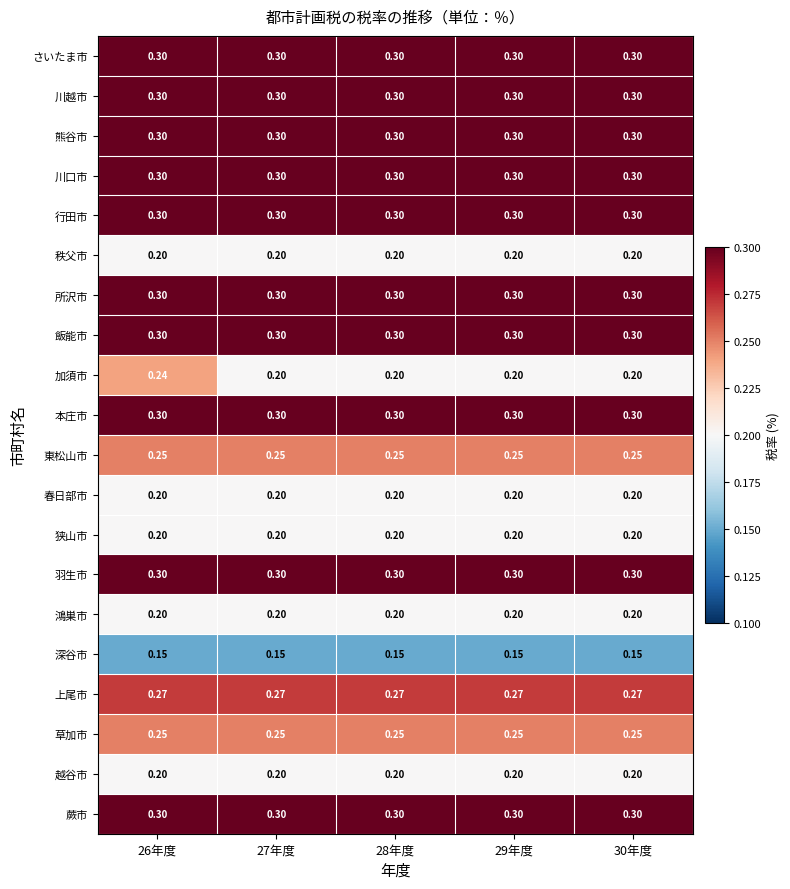

Which series has the largest range (max minus min)?

加須市